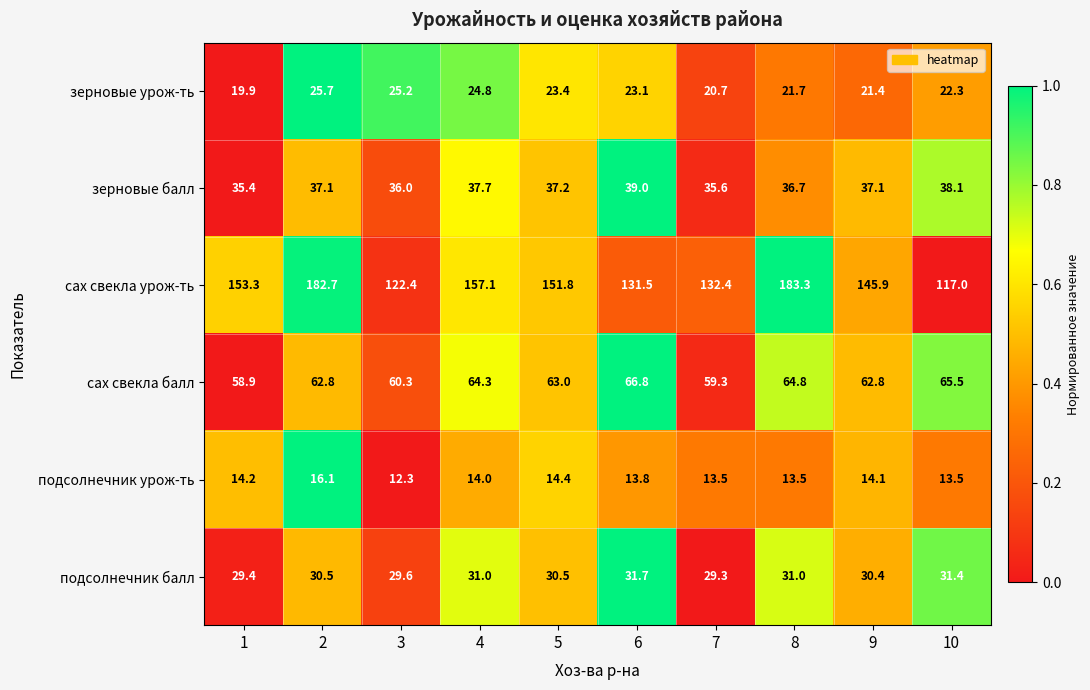

At how many categories does at least one series exceed 134?

6